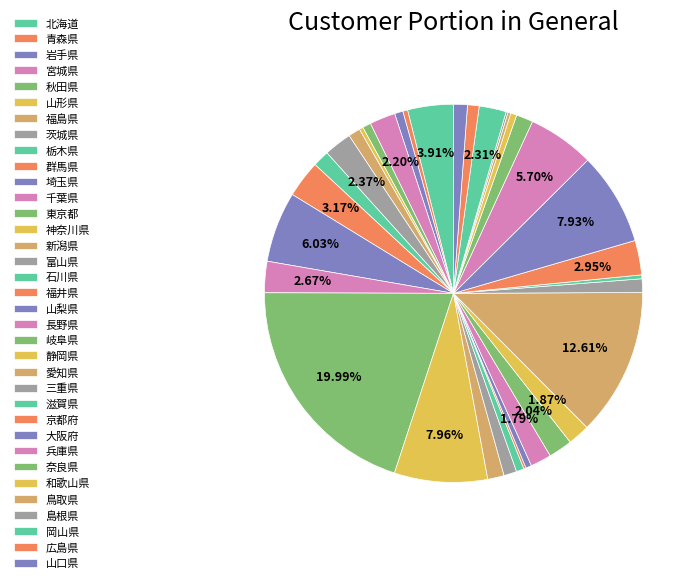

Does any single category account for the majority?

No